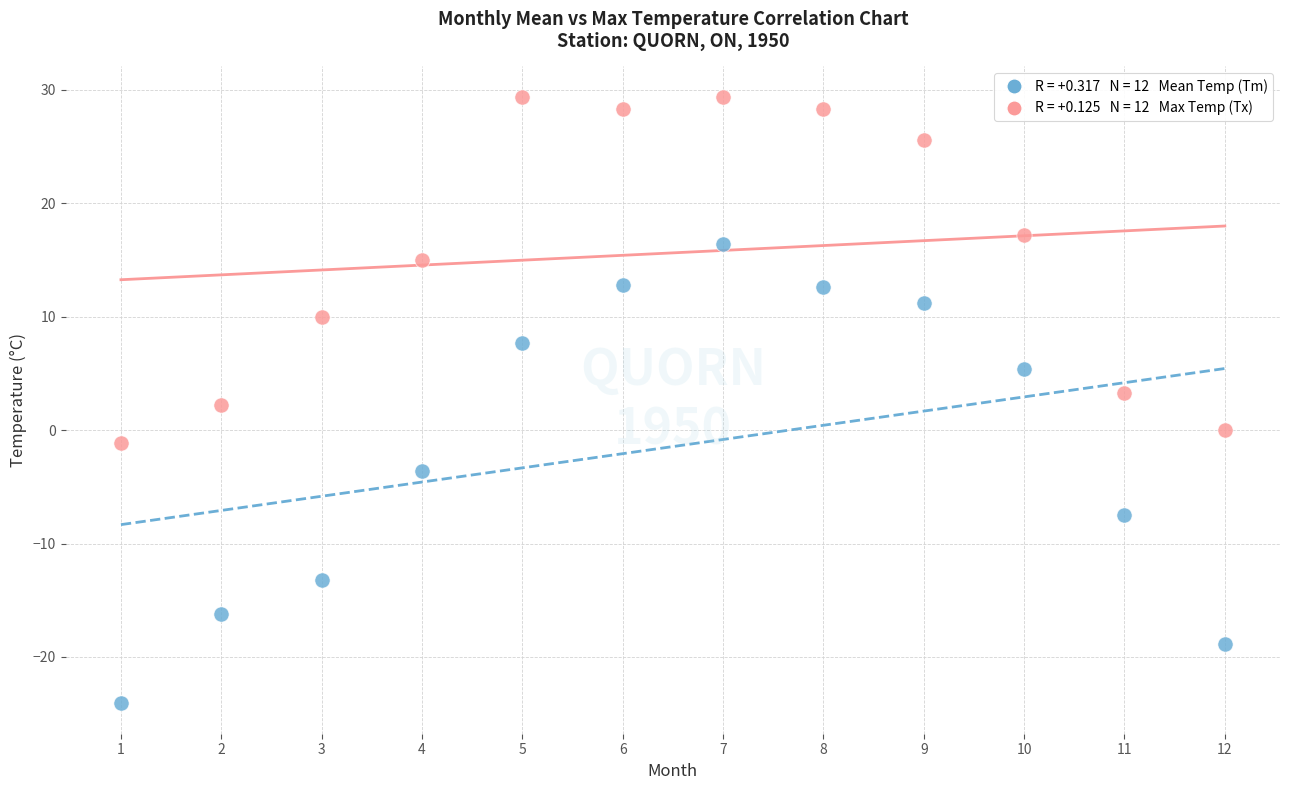

Across all data points, what is the range of X values (max minus min)?

11.0